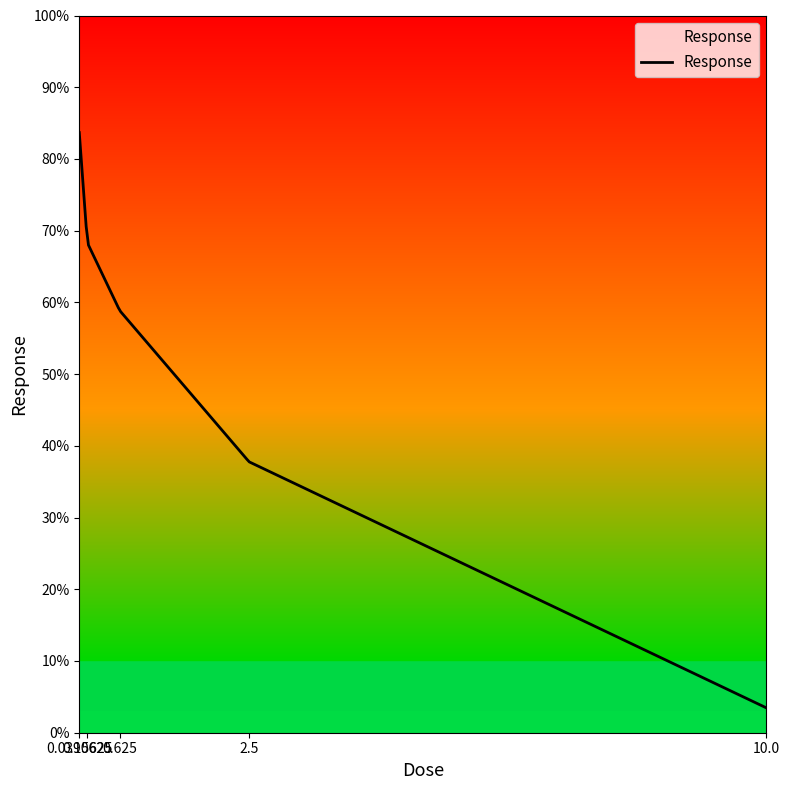

True or false: the data shows 2.2 at 10.0.

False